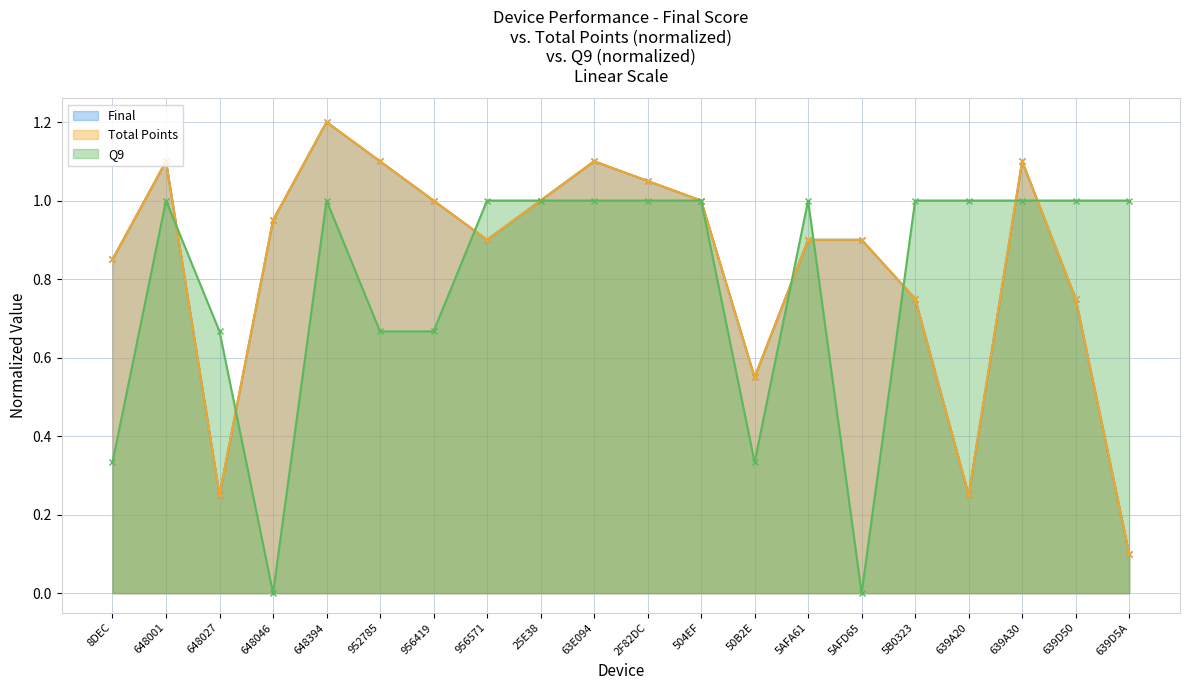

Which has a higher value, 5B0323 or 5AFA61?

5AFA61